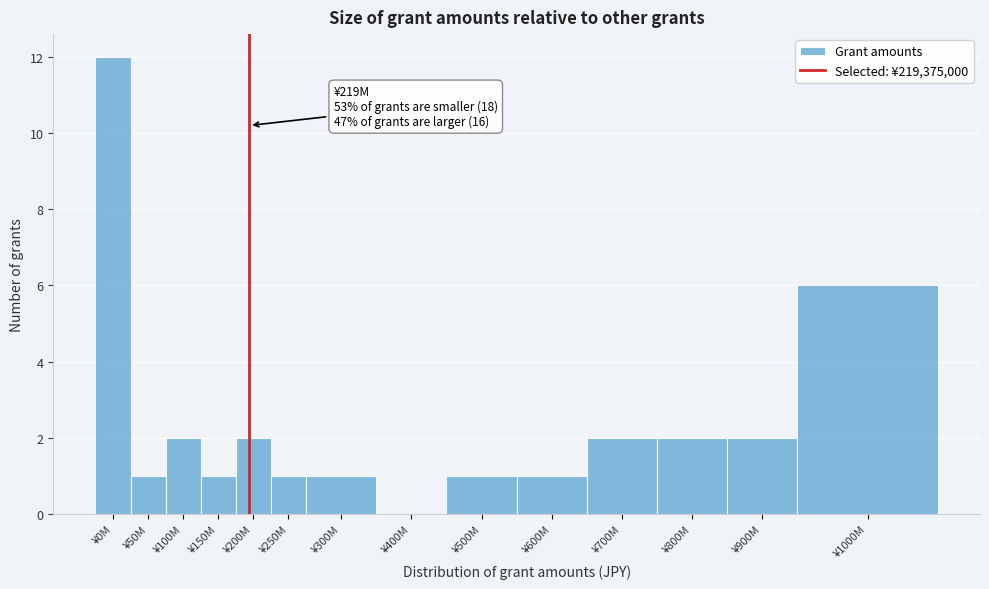

Reading left to right, what are all the values shown in this chart?

¥0M=12	¥50M=1	¥100M=2	¥150M=1	¥200M=2	¥250M=1	¥300M=1	¥400M=0	¥500M=1	¥600M=1	¥700M=2	¥800M=2	¥900M=2	¥1000M=6